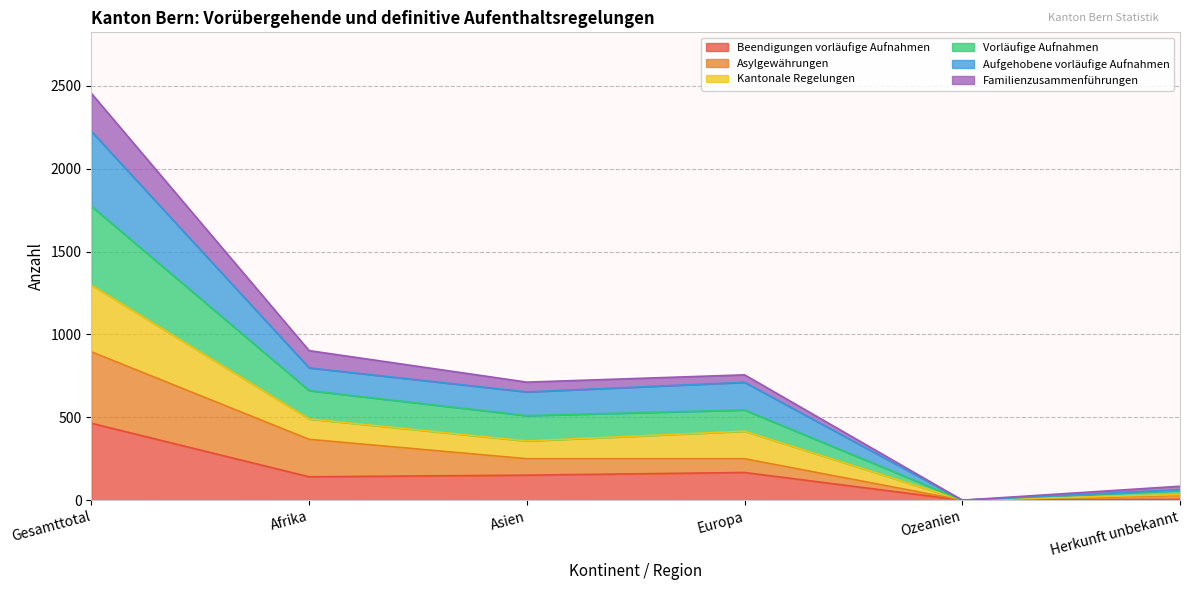

The value of Asylgewährungen at Gesamttotal is 299. True or false?

False